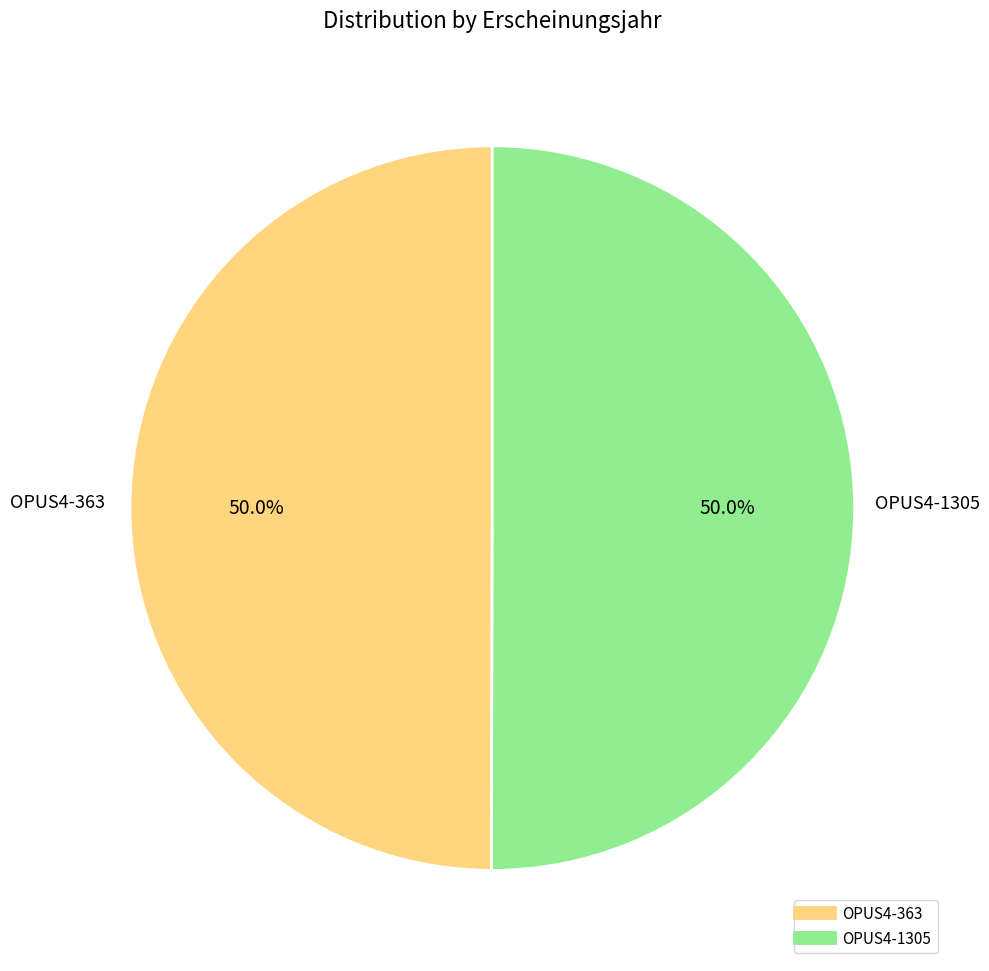

The OPUS4-1305 slice represents 39% of the pie. True or false?

False